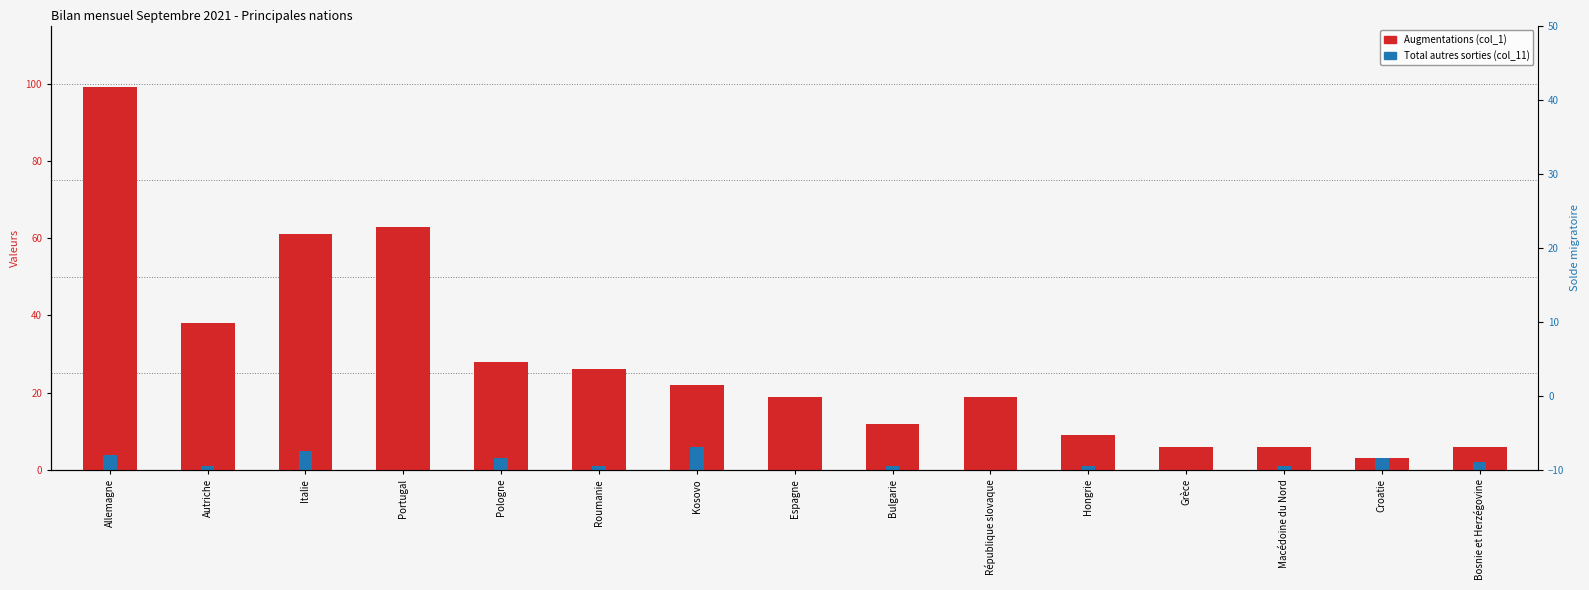

What is the label of the 10th bar from the right?

Roumanie